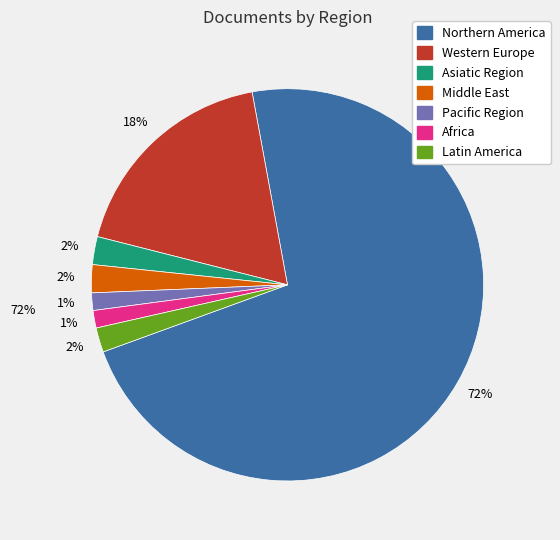

Which category has the biggest portion of the pie?

Northern America